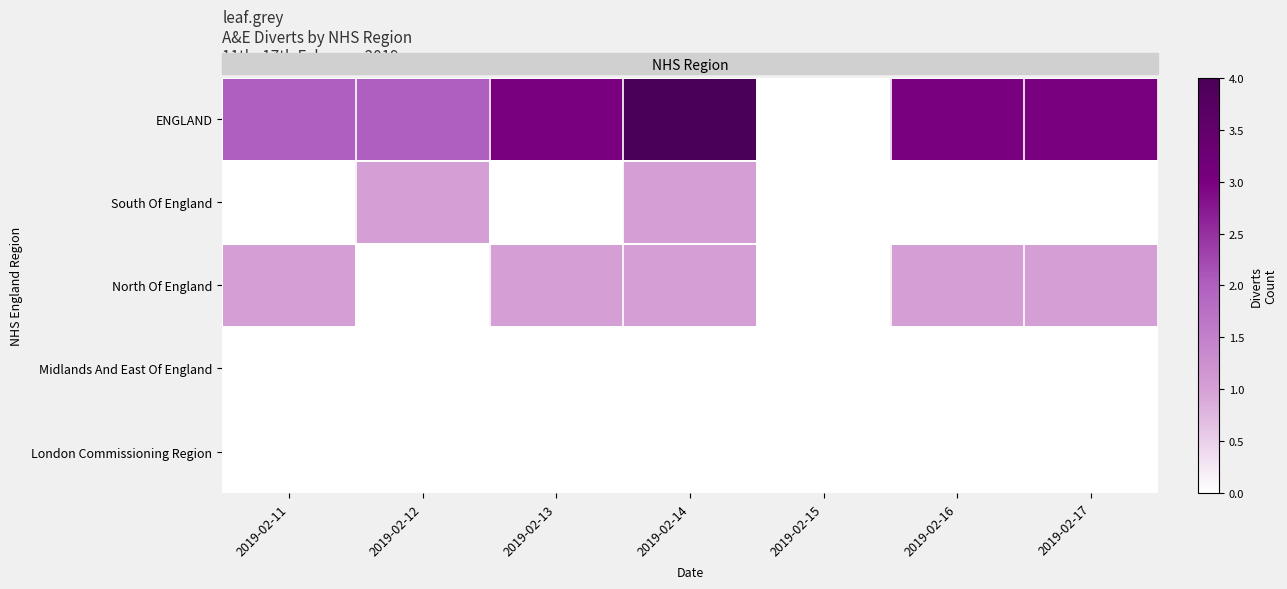

Which label corresponds to the largest value in the chart?

2019-02-14